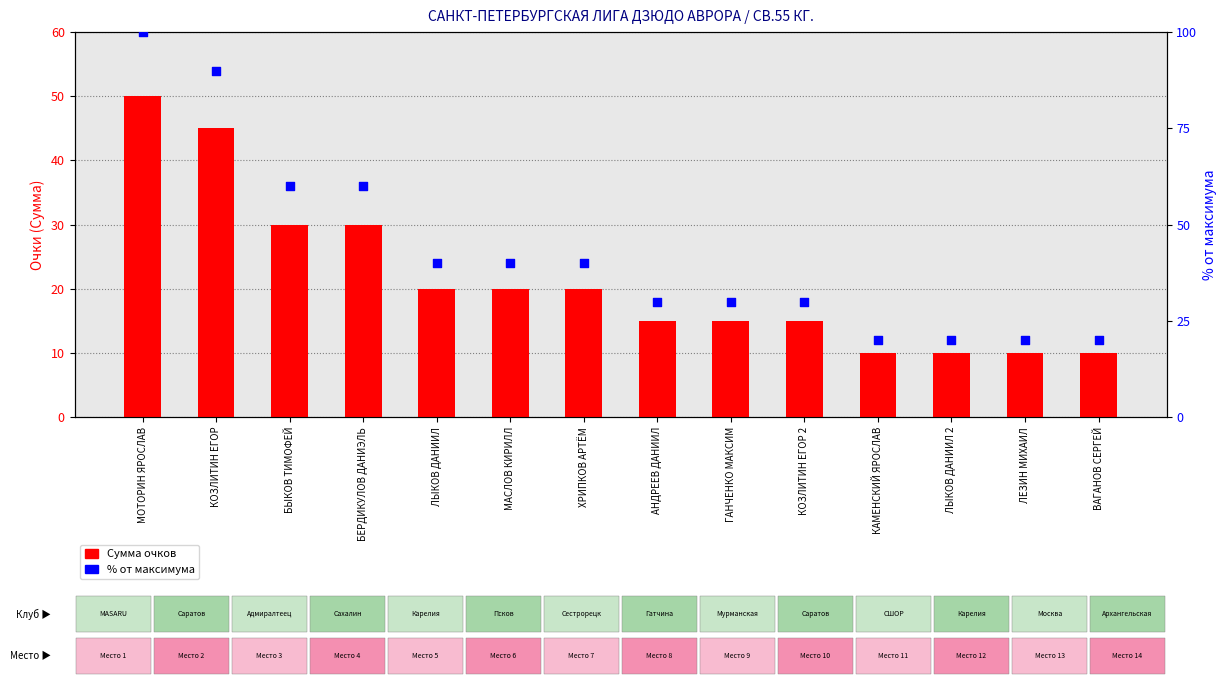

Which series has the largest Y range (max minus min)?

% от максимума